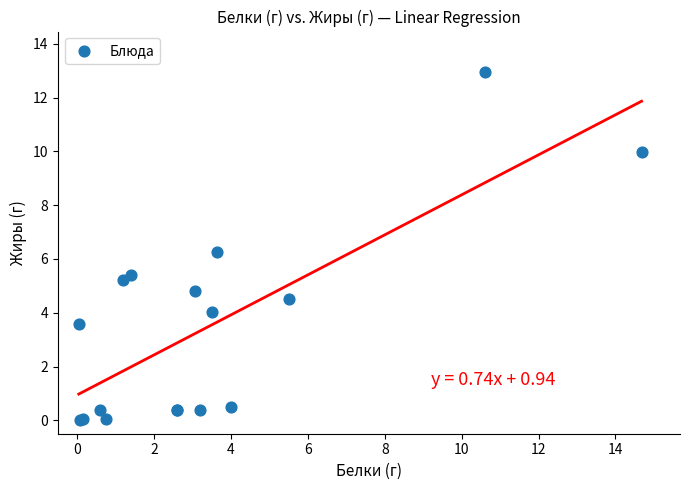

What Y value in the scatter plot is closest to 6?

6.3